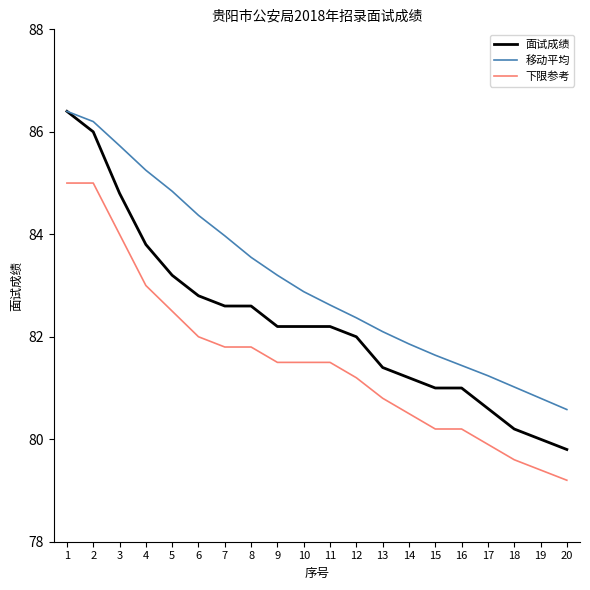

Rank the series at 10 from highest to lowest value.

移动平均, 面试成绩, 下限参考